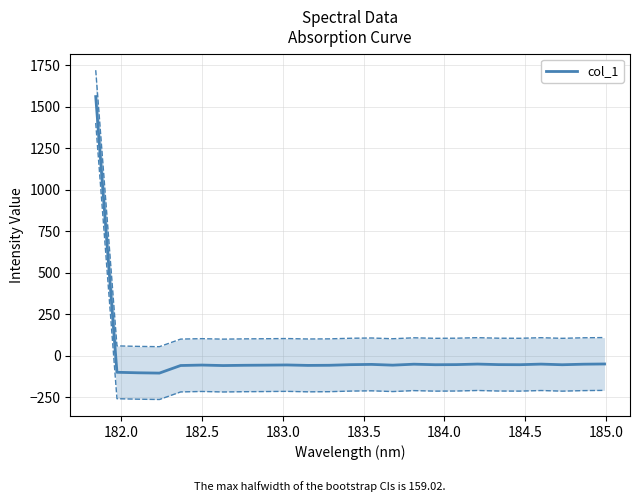

Read the value at 185.0.

-57.9